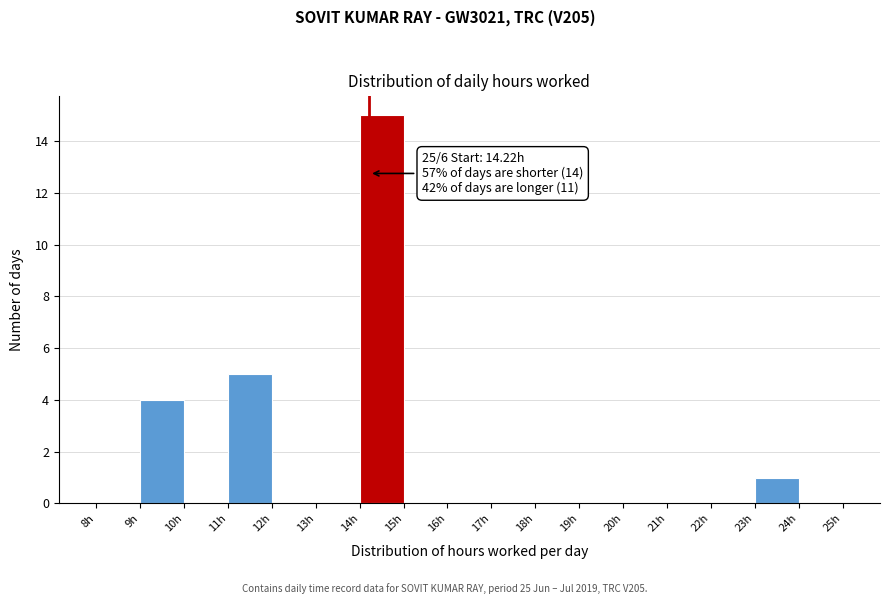

Which range on the x-axis has the tallest bar?

14 to 15